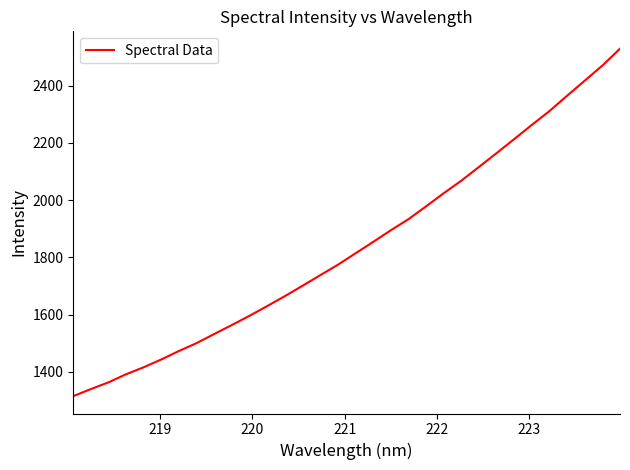

What is the difference between the maximum and minimum values?

1213.1